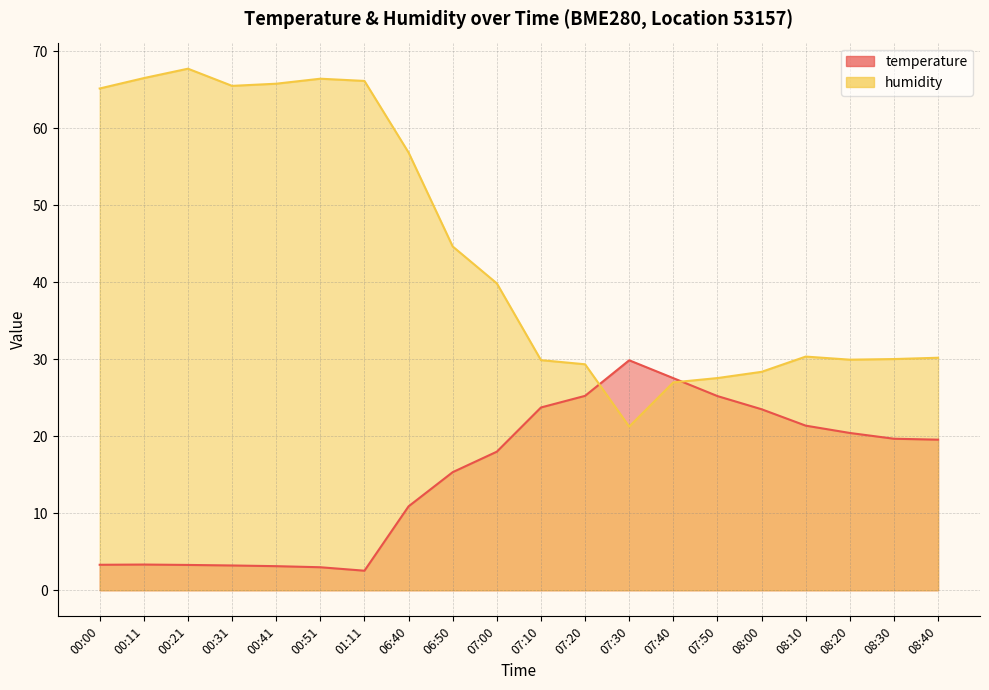

What is the difference between the maximum and second lowest values in the temperature series?

26.9